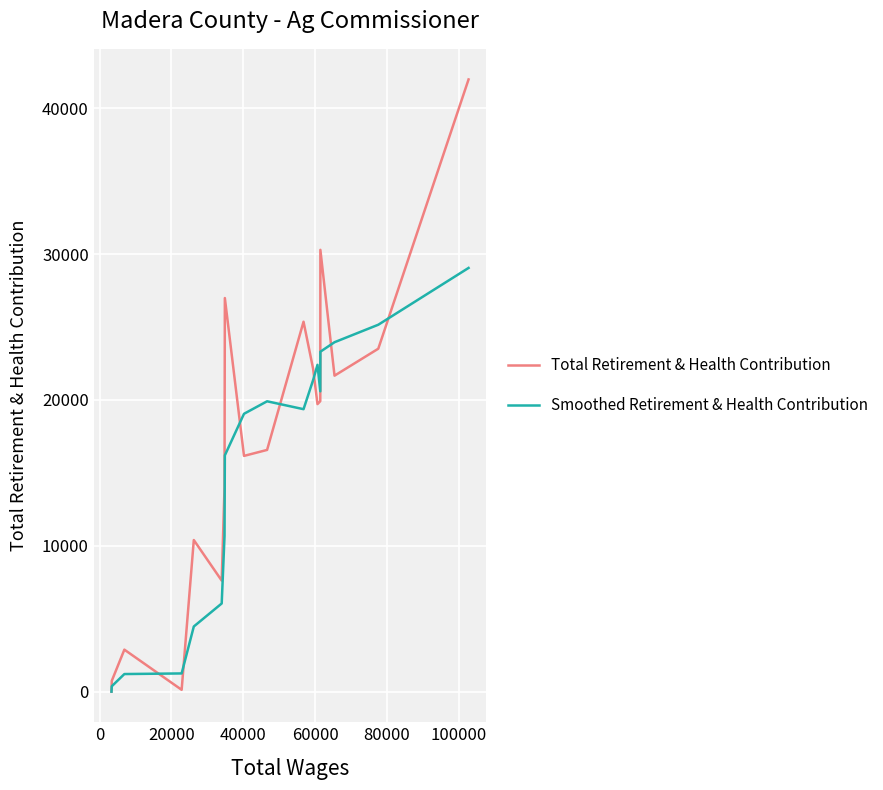

Which series has the largest range (max minus min)?

Total Retirement & Health Contribution